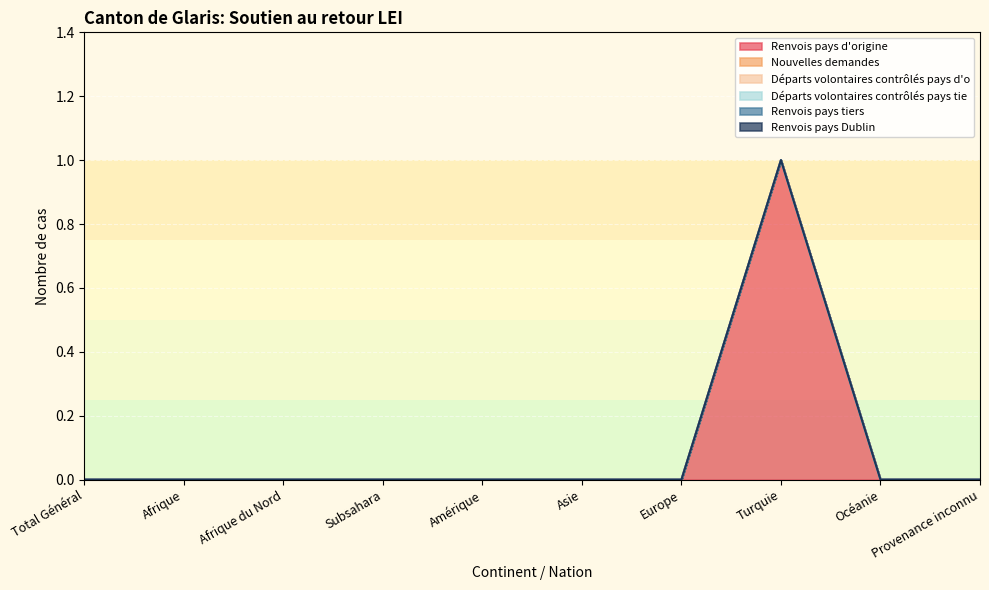

Between Subsahara and Europe, which is larger?

Subsahara